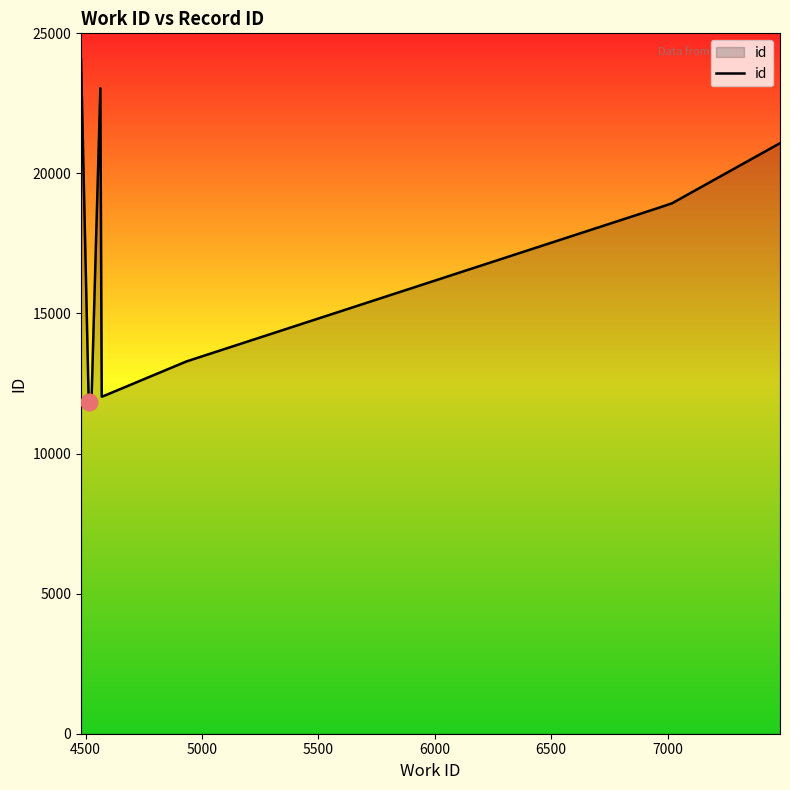

What is the average value?

16702